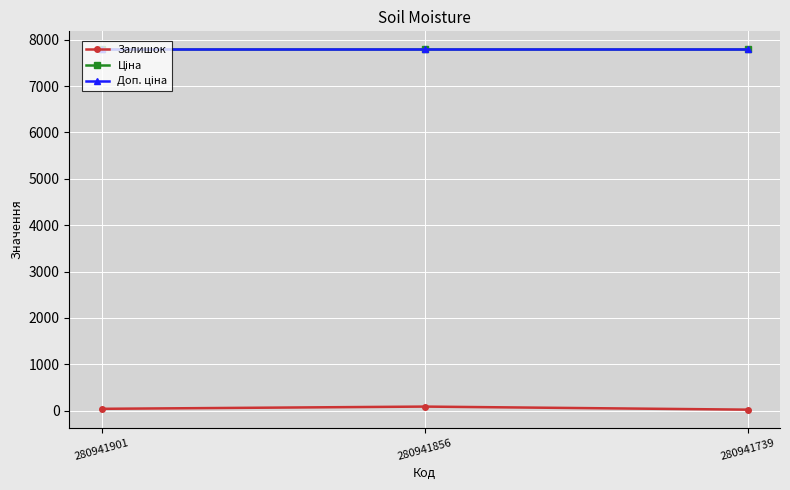

Does the chart have visible grid lines?

Yes